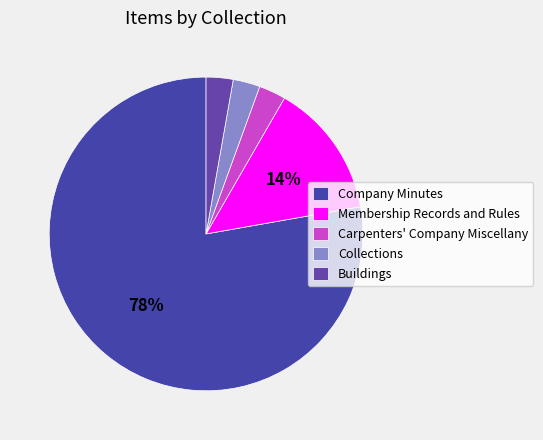

How many segments does this pie chart have?

5